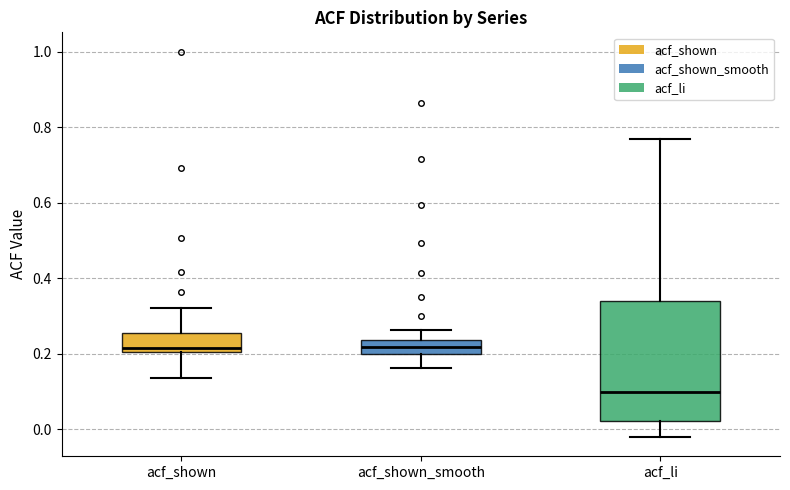

Reading left to right, transcribe this box plot: for each box, give where its median line is, the range the box spans, and where its two whiskers end, as read against the y-axis. The values are not printed on the chart, so give them approximately, as read against the axis.

acf_shown: median 0.22, box 0.20 to 0.26, whiskers 0.14 to 0.32
acf_shown_smooth: median 0.22, box 0.20 to 0.24, whiskers 0.16 to 0.26
acf_li: median 0.10, box 0.02 to 0.34, whiskers -0.02 to 0.76